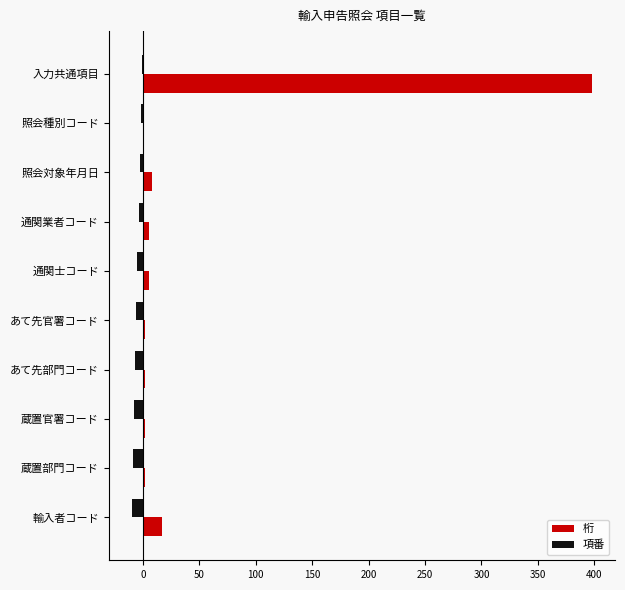

Is it true that 項番 equals -9 at 蔵置部門コード?

True